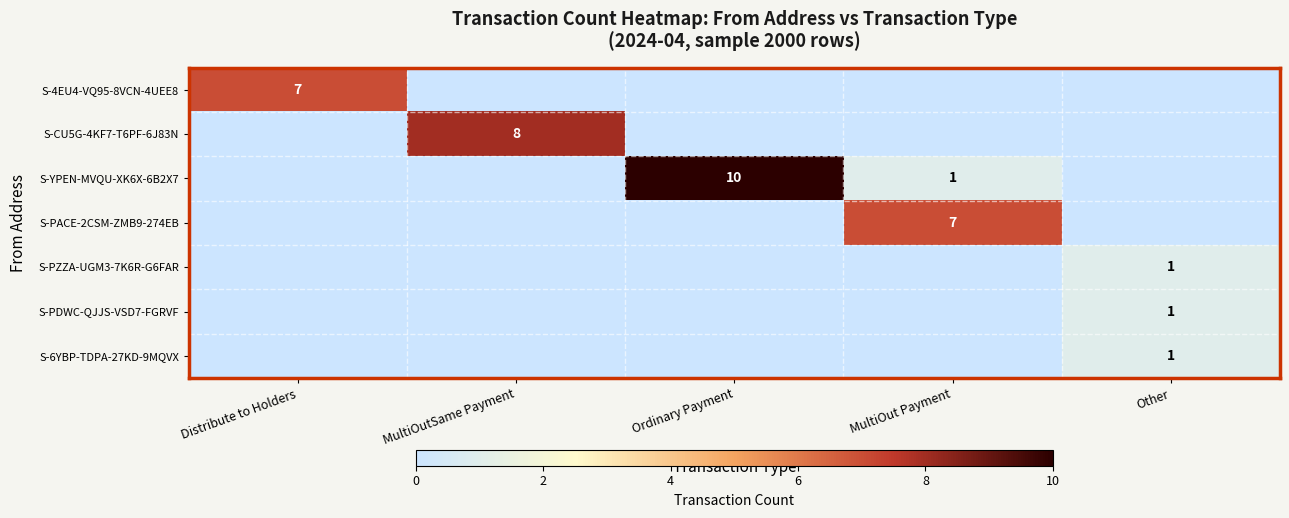

Is it true that S-CU5G-4KF7-T6PF-6J83N equals -4 at Ordinary Payment?

False